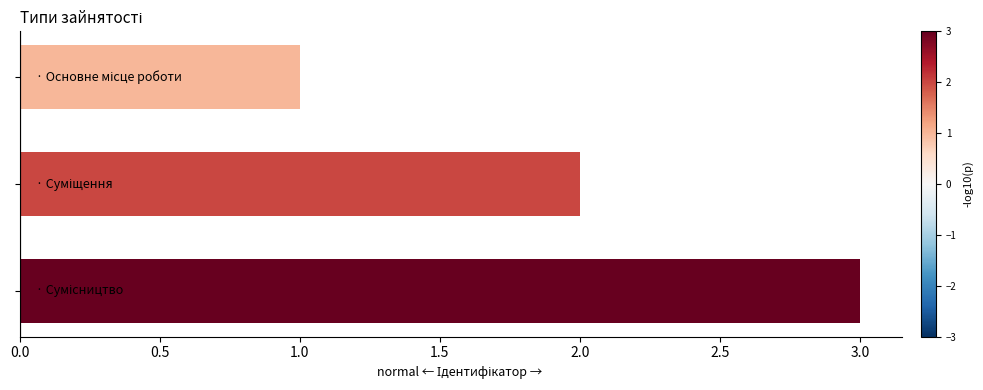

What is the difference between the second highest and minimum values?

1